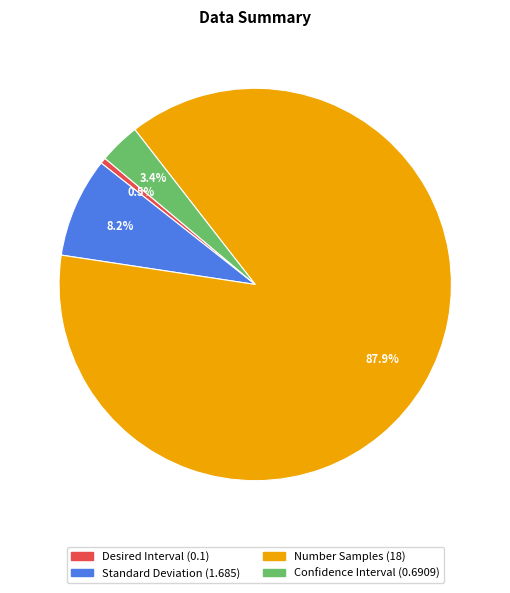

Which slice is the smallest?

Desired Interval